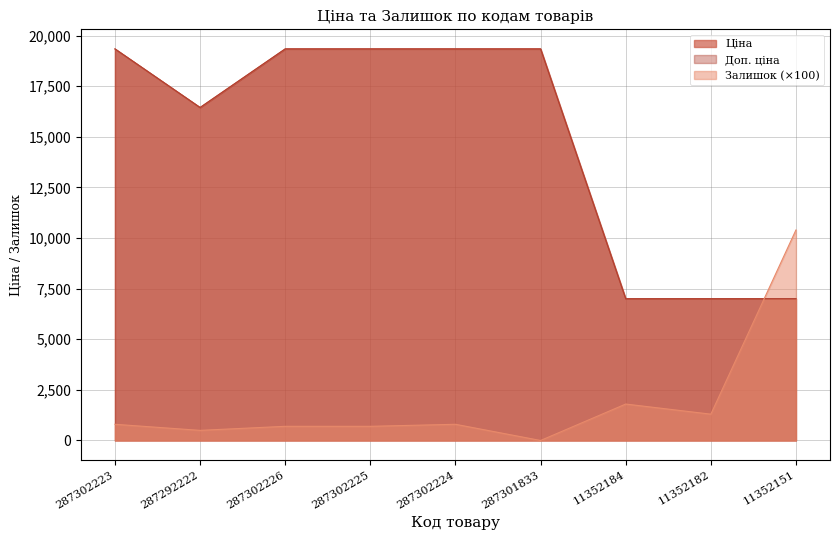

Which series has the largest total across all categories?

Ціна